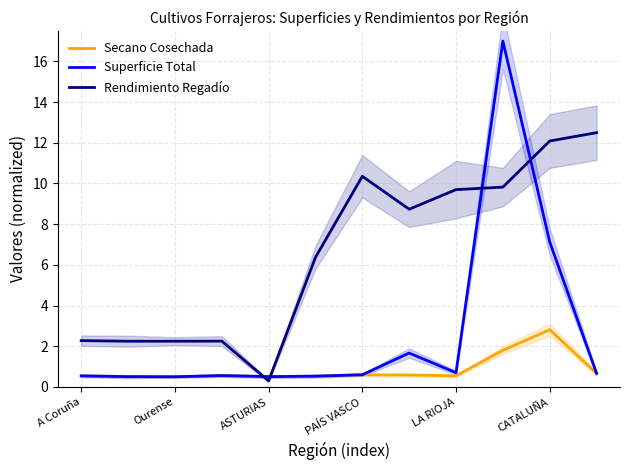

Does the chart display data point markers on the line(s)?

No